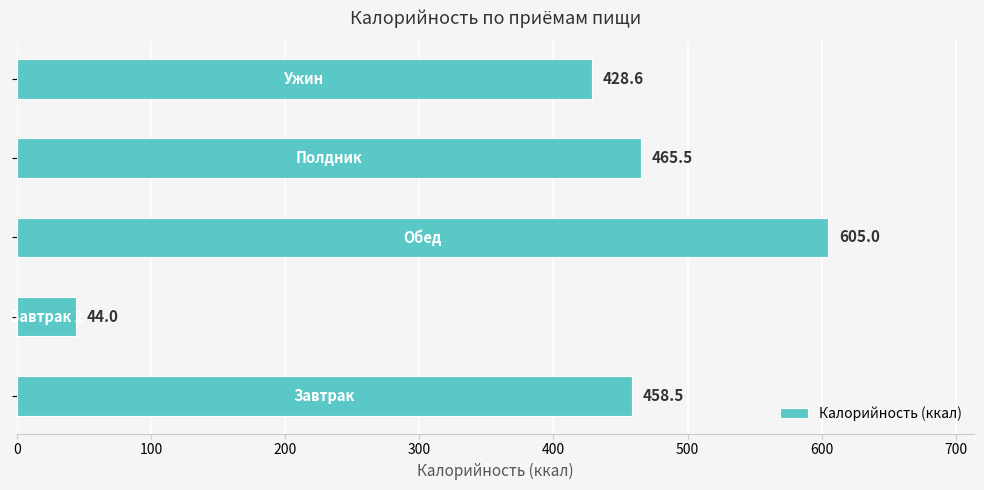

What is the minimum value shown in the chart?

44.0